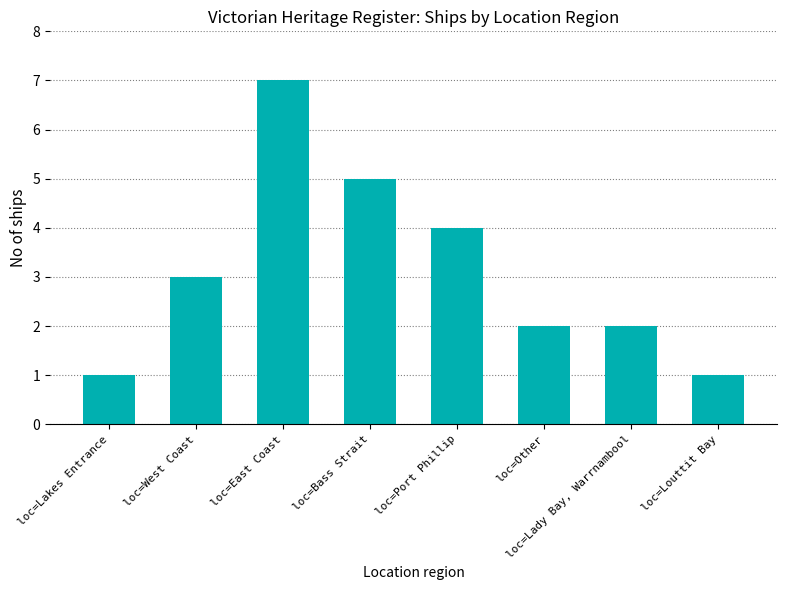

Count the number of data series in this chart.

1